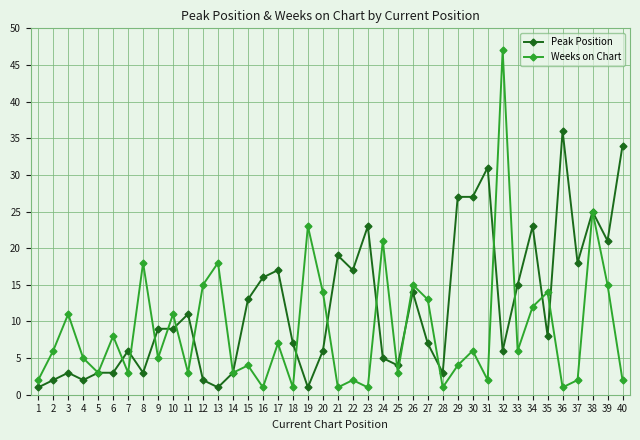

At which category is the sum across all series the highest?

32